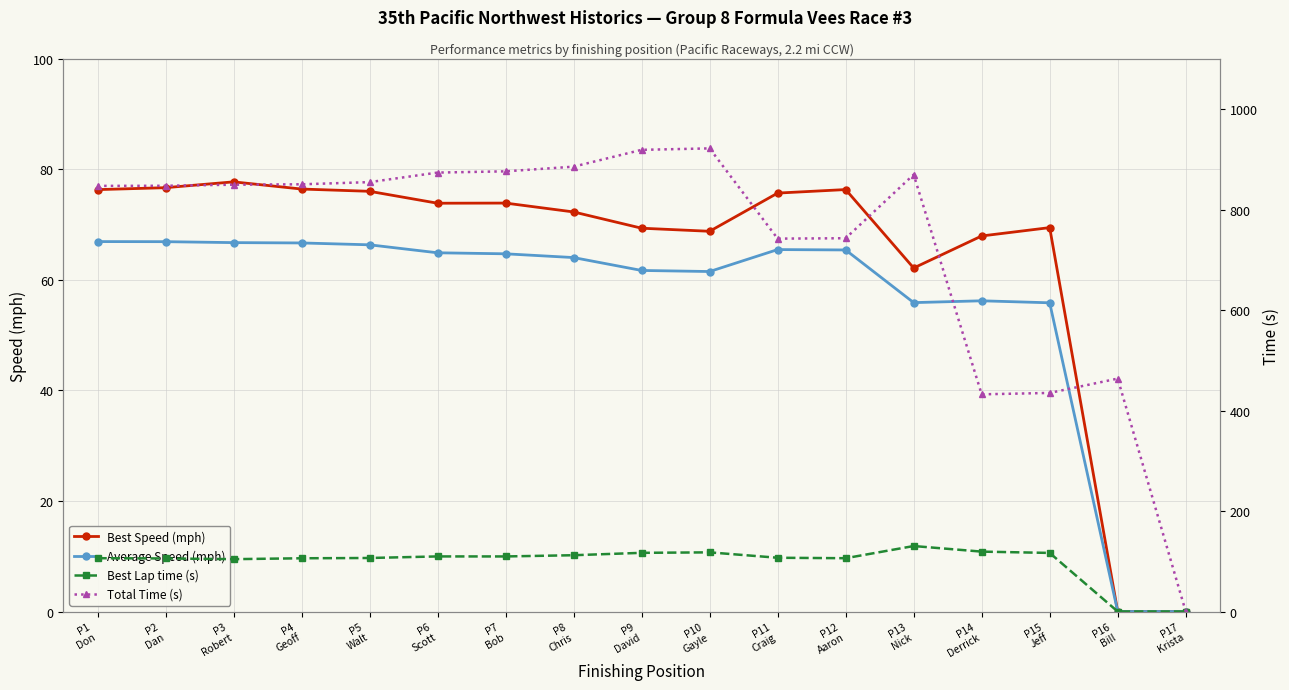

What is the sum of the Average Speed (mph) values at P7
Bob and P1
Don?

131.7